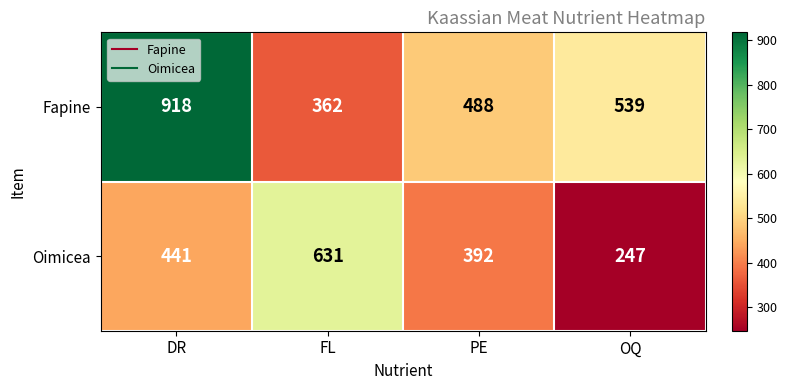

Rank the series at FL from highest to lowest value.

Oimicea, Fapine